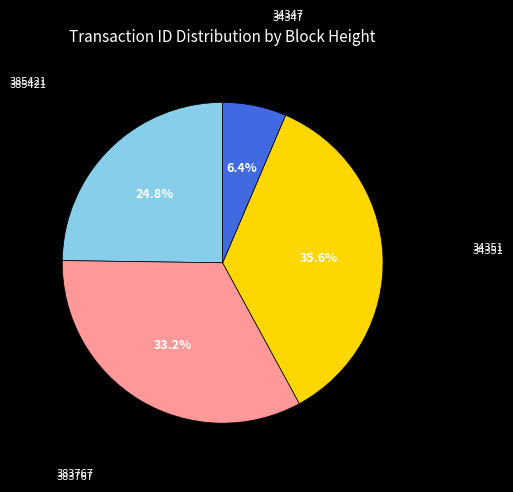

What is the smallest slice in the pie chart?

34347